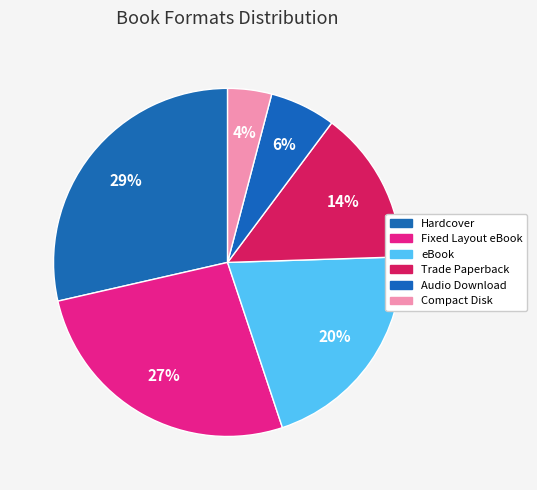

To the nearest percent, what portion does eBook represent?

20%